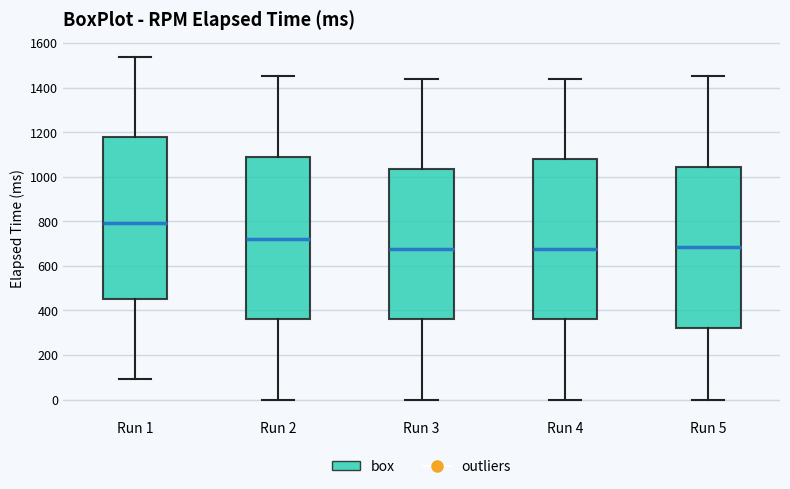

Where is the upper edge of the box for Run 4 on the y-axis? The values are not printed on the chart, so give them approximately, as read against the axis.

1080